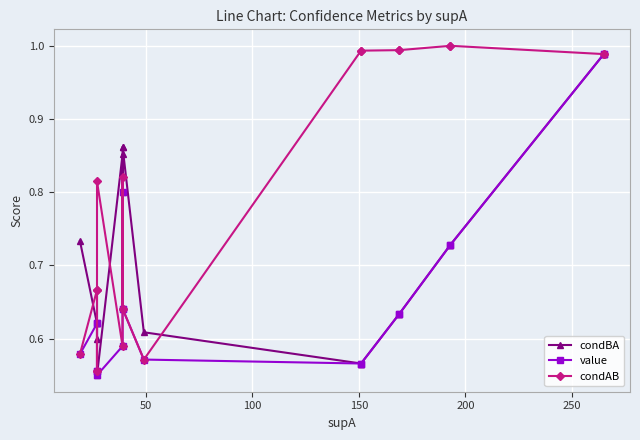

How many interior local peaks does the condAB series have?

2